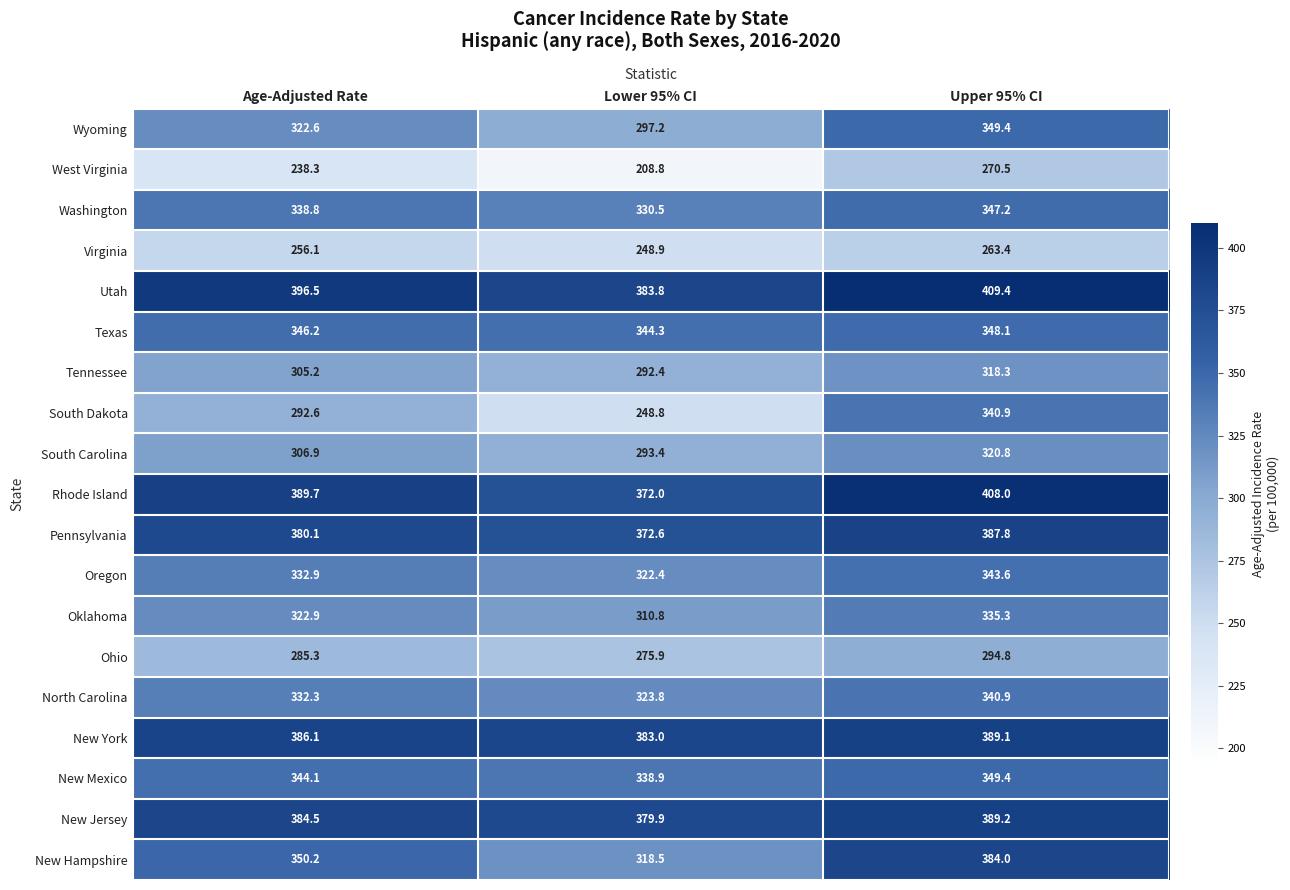

What is the difference between the South Carolina values at Lower 95% CI and Age-Adjusted Rate?

13.5